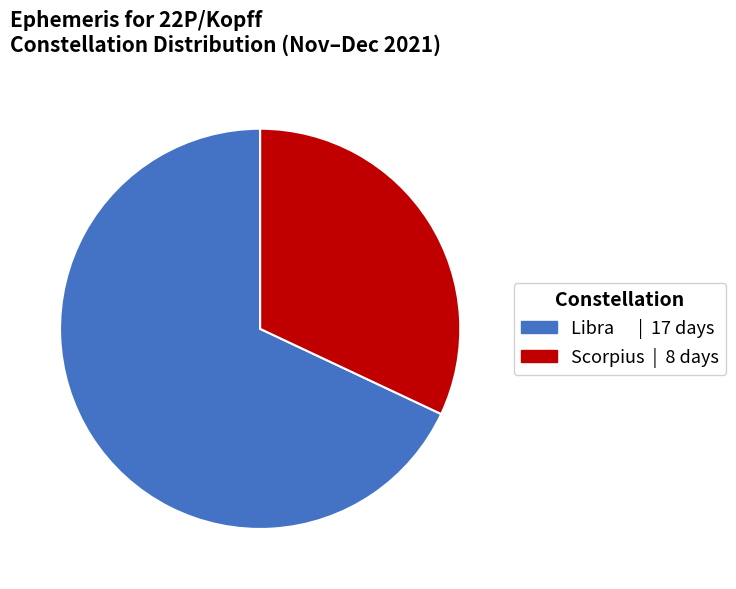

Does any single category account for the majority?

Yes